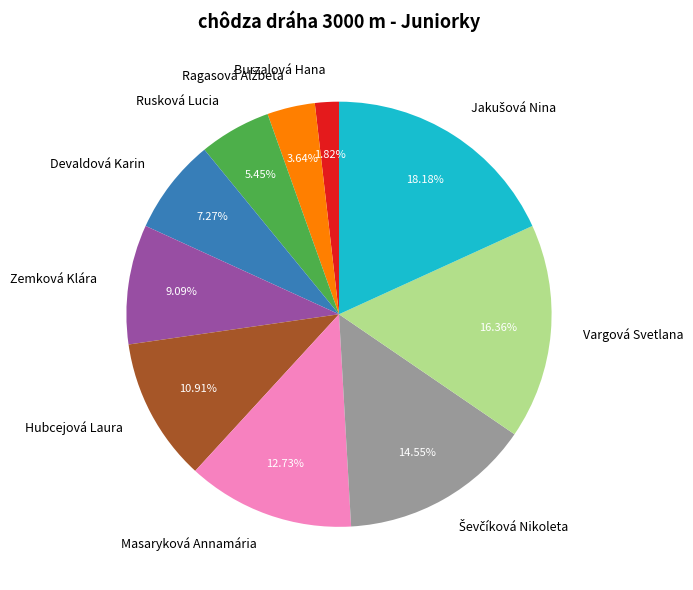

The Devaldová Karin slice represents 1% of the pie. True or false?

False